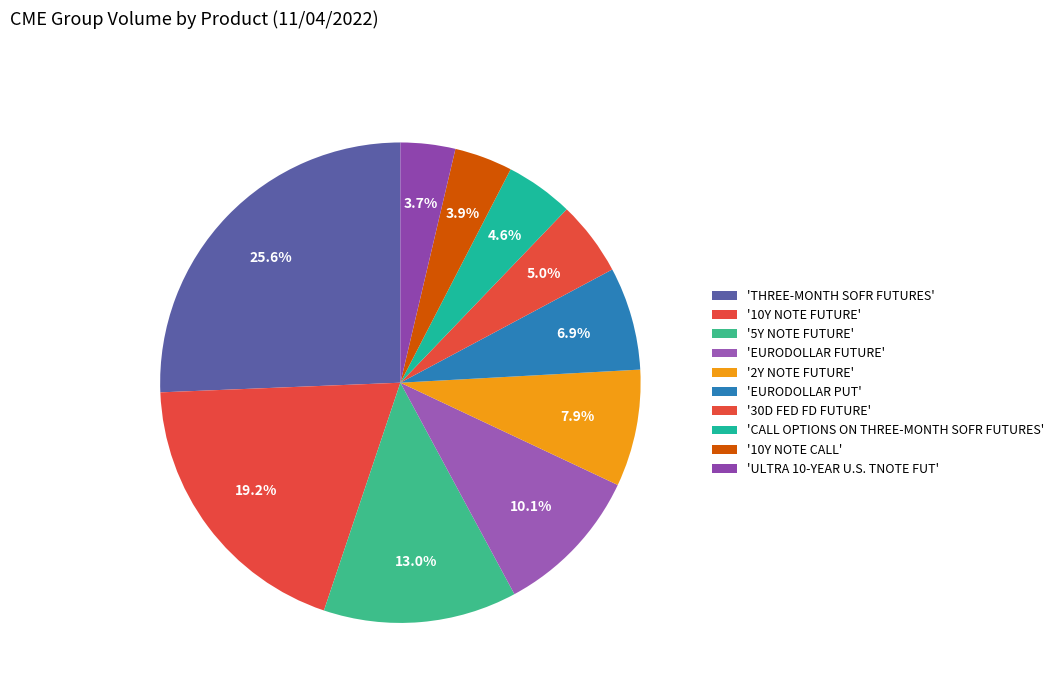

How many slices are in this pie chart?

10